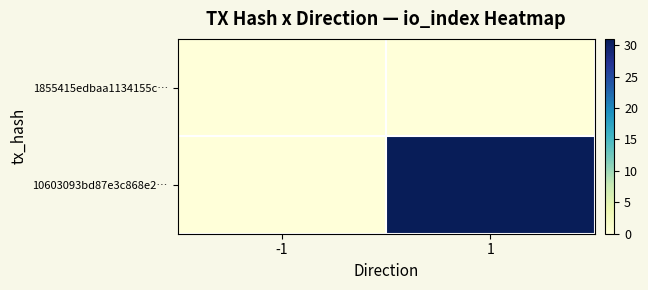

Which series has the largest range (max minus min)?

10603093bd87e3c868e2…